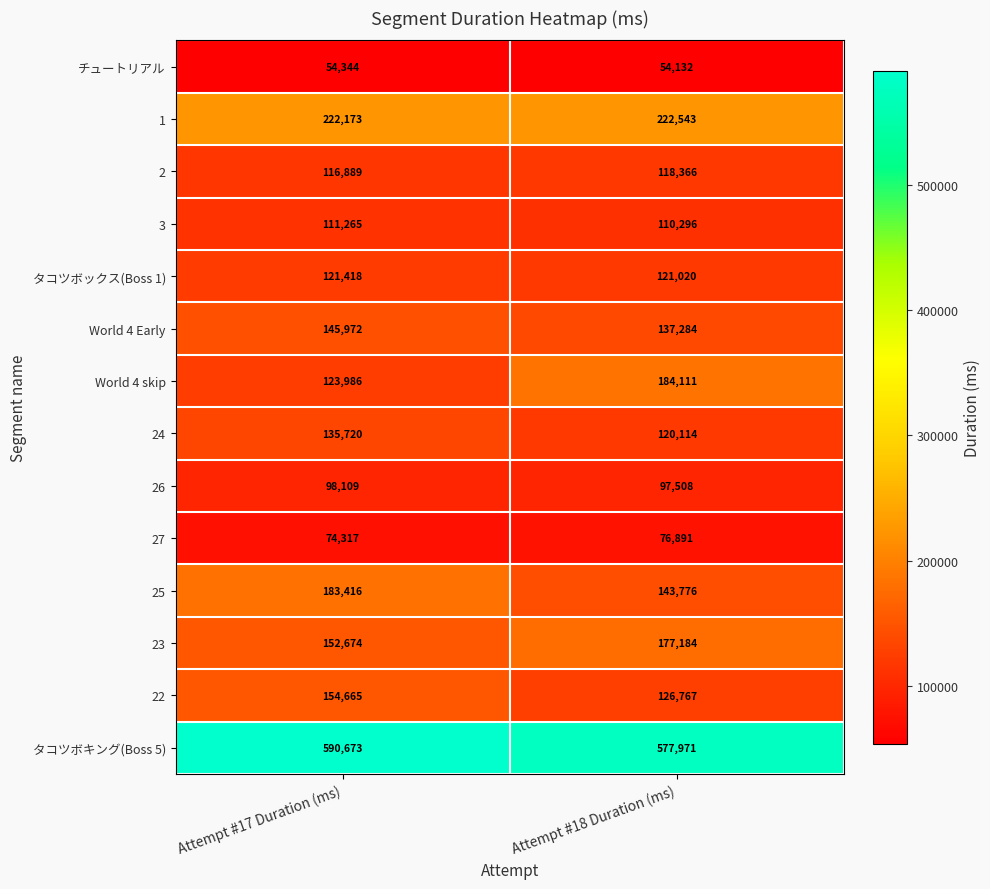

Reading left to right, extract all data points from this chart.

チュートリアル: Attempt #17 Duration (ms)=54344	Attempt #18 Duration (ms)=54132
1: Attempt #17 Duration (ms)=222173	Attempt #18 Duration (ms)=222543
2: Attempt #17 Duration (ms)=116889	Attempt #18 Duration (ms)=118366
3: Attempt #17 Duration (ms)=111265	Attempt #18 Duration (ms)=110296
タコツボックス(Boss 1): Attempt #17 Duration (ms)=121418	Attempt #18 Duration (ms)=121020
World 4 Early: Attempt #17 Duration (ms)=145972	Attempt #18 Duration (ms)=137284
World 4 skip: Attempt #17 Duration (ms)=123986	Attempt #18 Duration (ms)=184111
24: Attempt #17 Duration (ms)=135720	Attempt #18 Duration (ms)=120114
26: Attempt #17 Duration (ms)=98109	Attempt #18 Duration (ms)=97508
27: Attempt #17 Duration (ms)=74317	Attempt #18 Duration (ms)=76891
25: Attempt #17 Duration (ms)=183416	Attempt #18 Duration (ms)=143776
23: Attempt #17 Duration (ms)=152674	Attempt #18 Duration (ms)=177184
22: Attempt #17 Duration (ms)=154665	Attempt #18 Duration (ms)=126767
タコツボキング(Boss 5): Attempt #17 Duration (ms)=590673	Attempt #18 Duration (ms)=577971